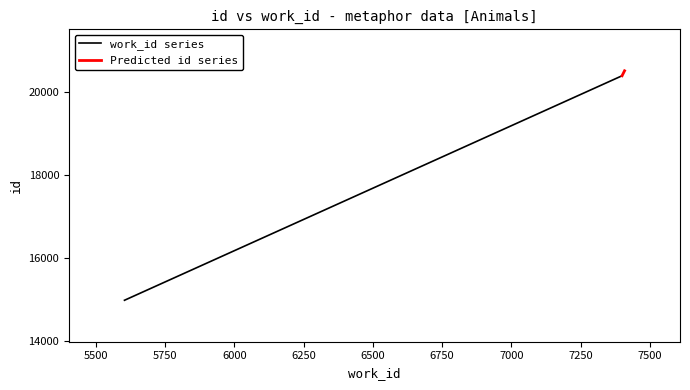

Reading left to right, list all the values displayed in this chart.

work_id series: 14976	20392
Predicted id series: 20392	20512